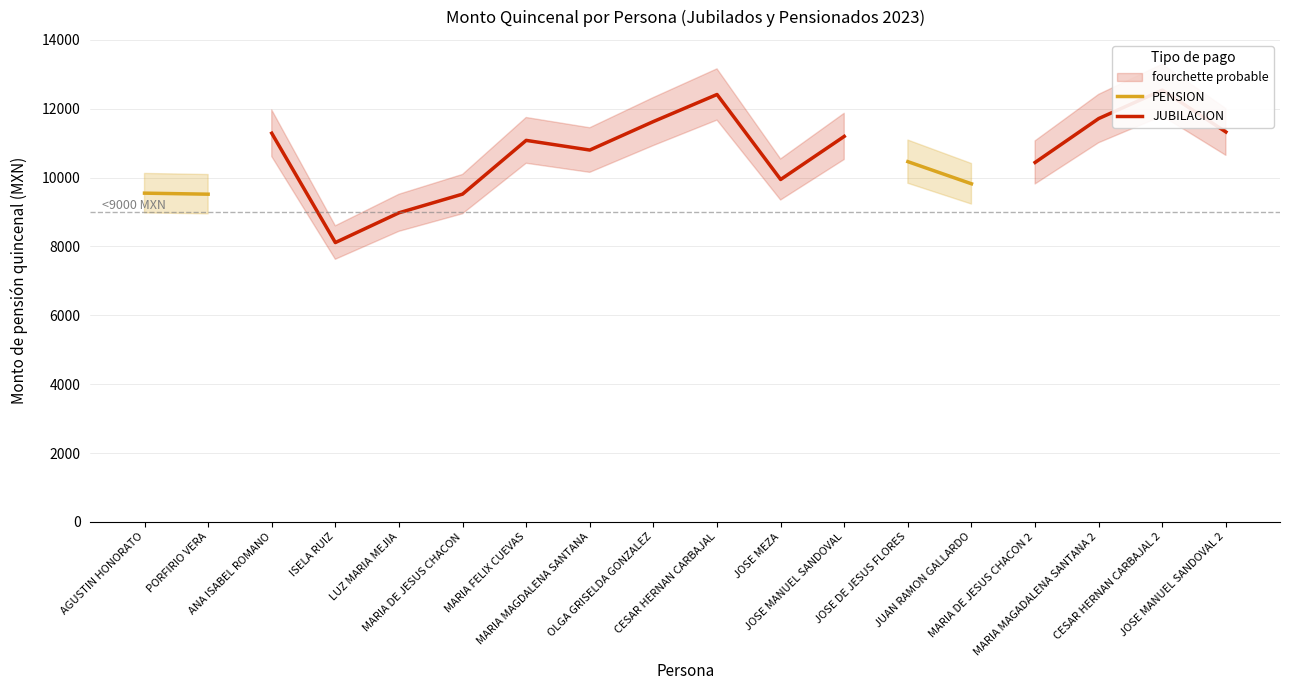

In JUBILACION, how many points are higher than both neighbors (excluding endpoints)?

3